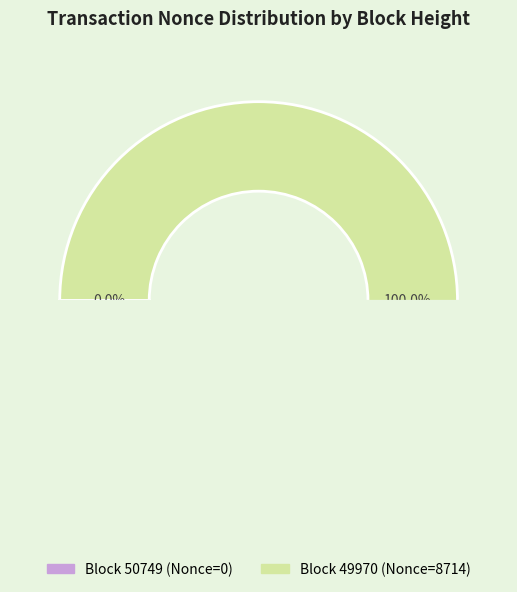

True or false: 49970 accounts for 99% of the total.

False